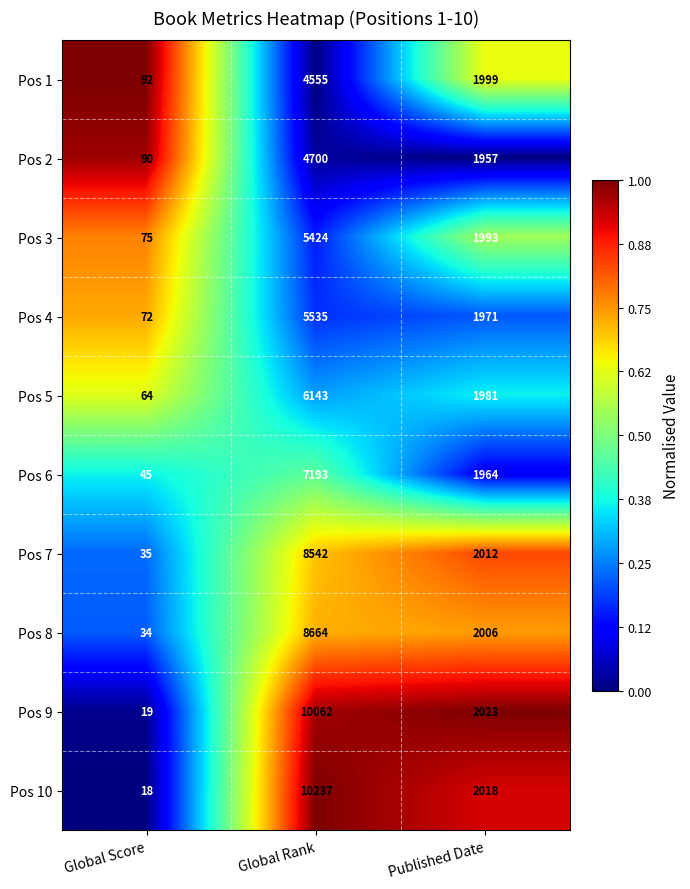

What is the total value across all series at Published Date?

19924